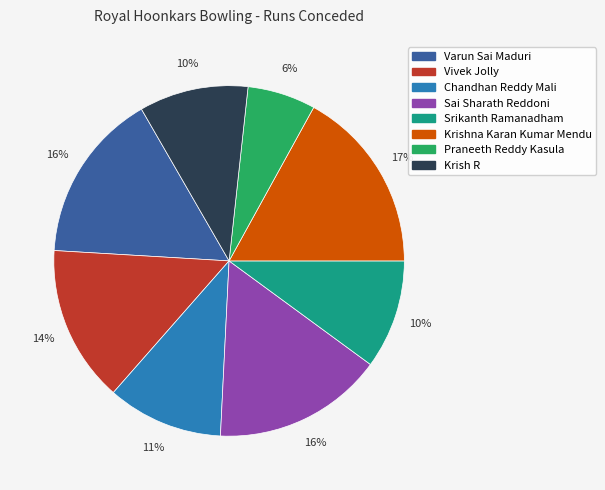

Which has a higher value, Krishna Karan Kumar Mendu or Krish R?

Krishna Karan Kumar Mendu